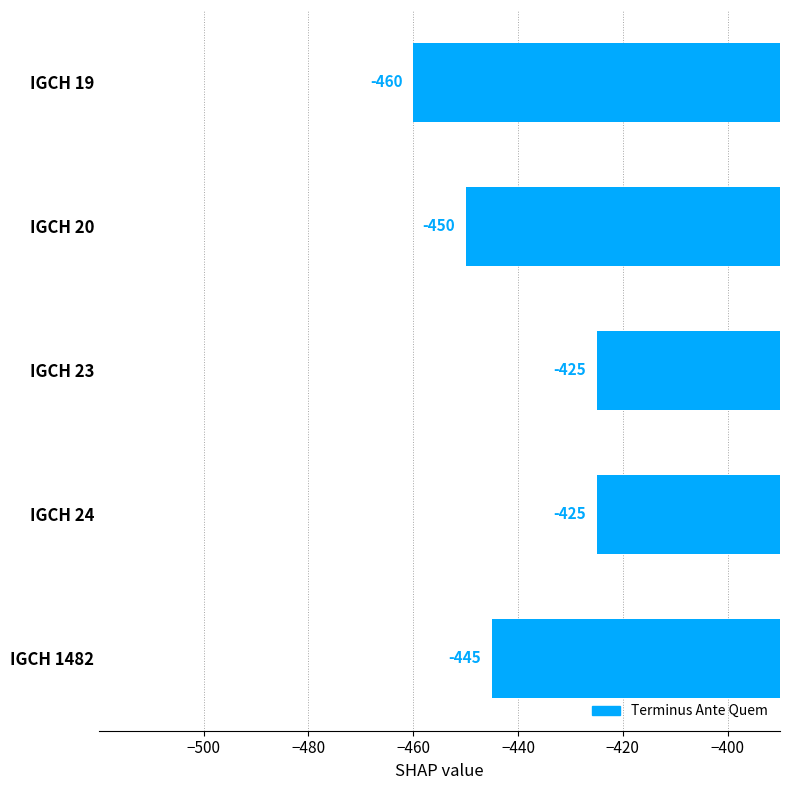

What is the sum of all values?

-2205